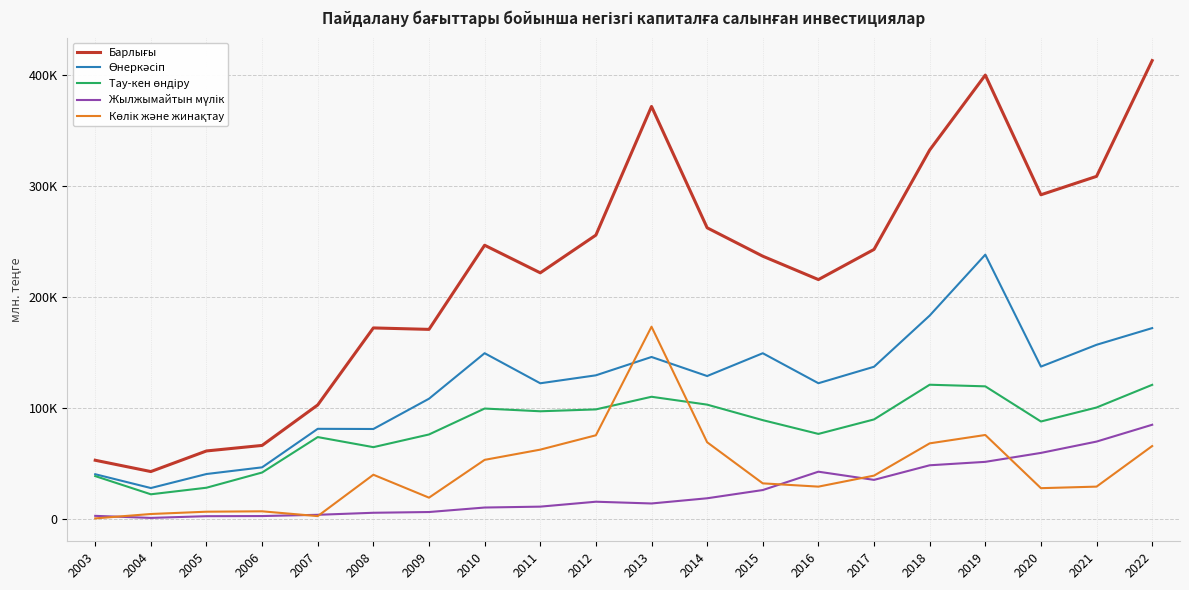

Which has a higher value, 2008 or 2019?

2019